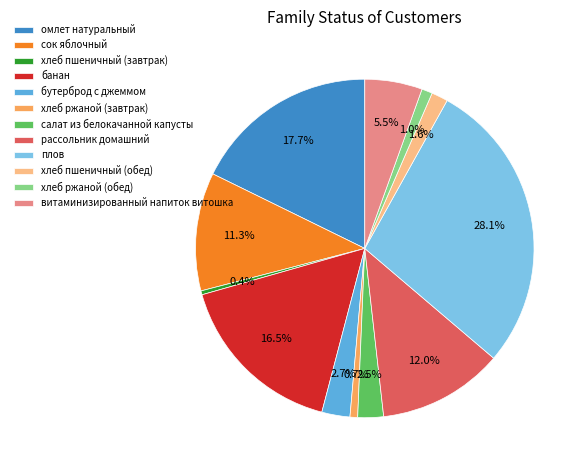

Approximately how many times larger is the value at плов compared to сок яблочный?

2.5